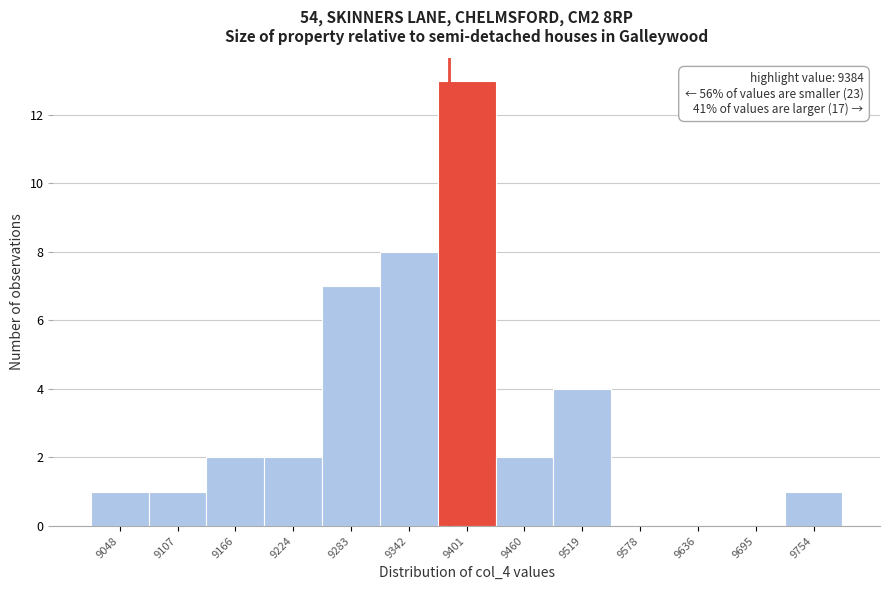

Which range on the x-axis has the tallest bar?

9370 to 9430